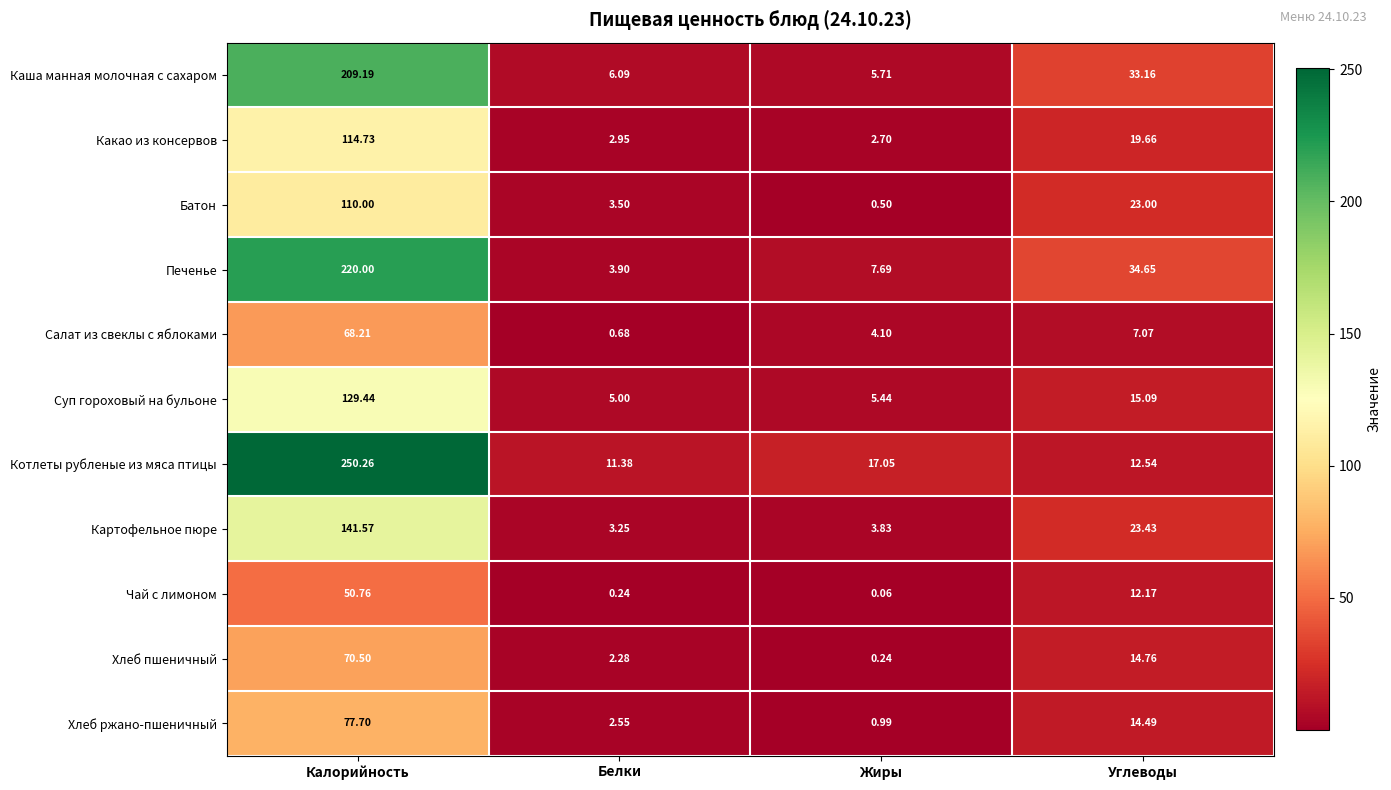

Between Жиры and Углеводы, which series saw the biggest shift?

Каша манная молочная с сахаром